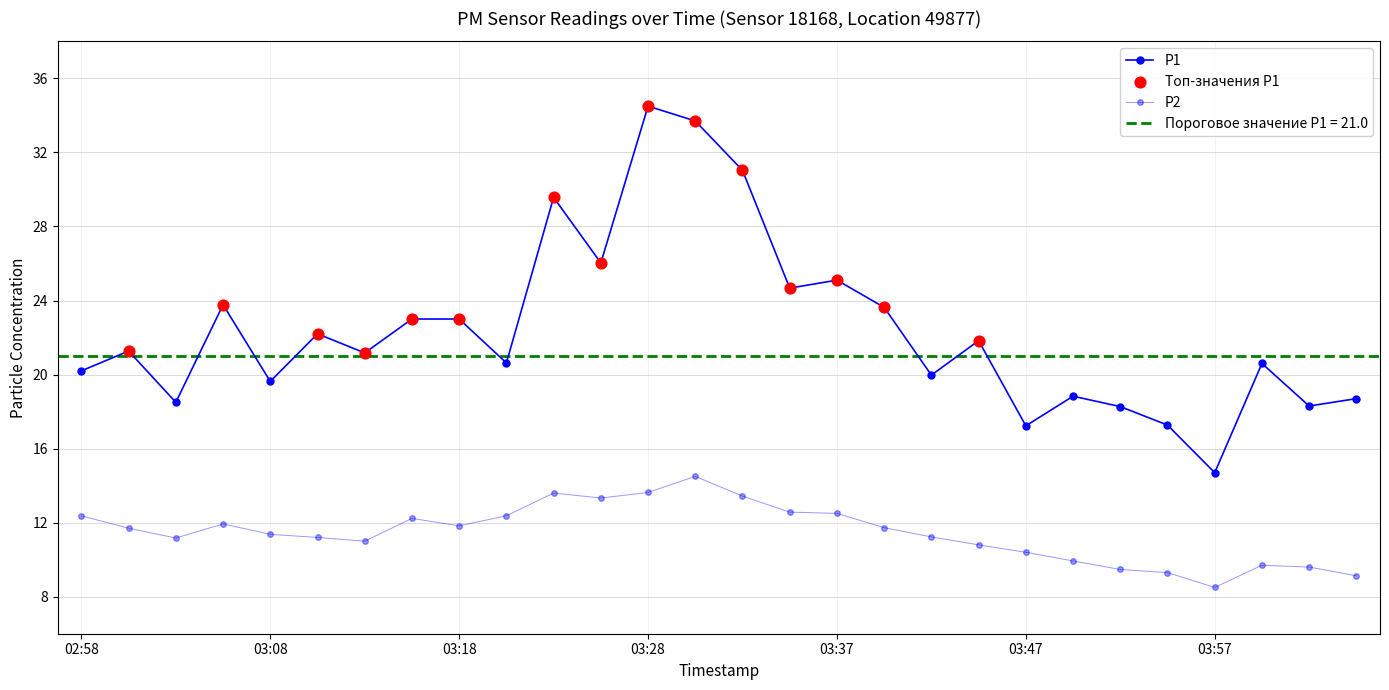

What are all the series names shown in the legend?

P1, P2